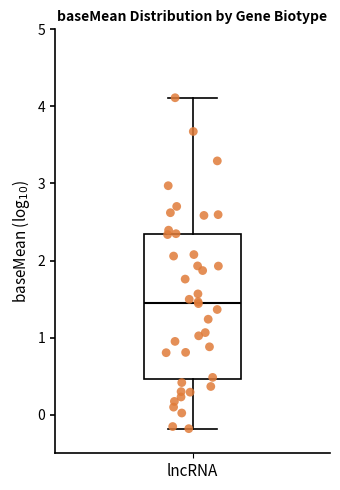

Read this box plot against the y-axis: the position of the median line, the range covered by the box, and the ends of both whiskers. The values are not printed on the chart, so give them approximately, as read against the axis.

median 1.5, box 0.5 to 2.3, whiskers -0.2 to 4.1